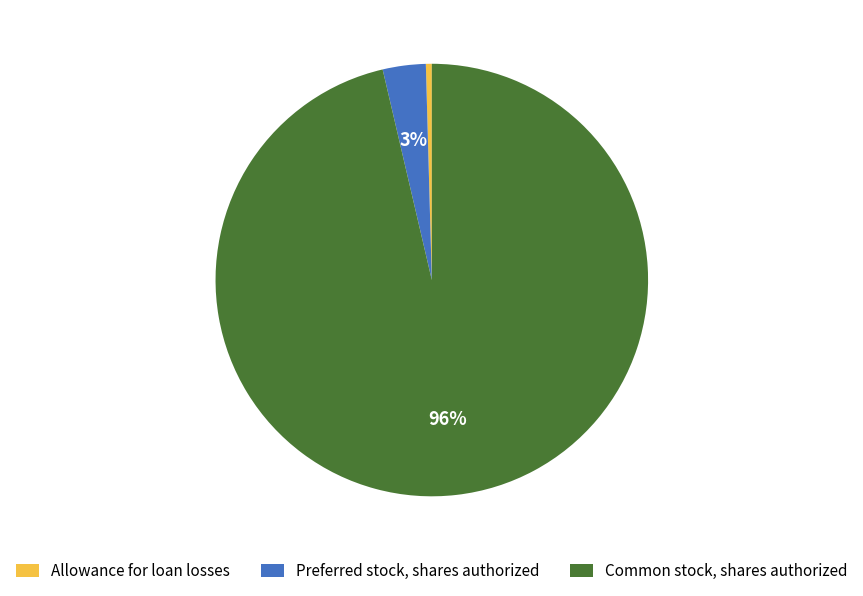

Which has a higher value, Allowance for loan losses or Preferred stock, shares authorized?

Preferred stock, shares authorized